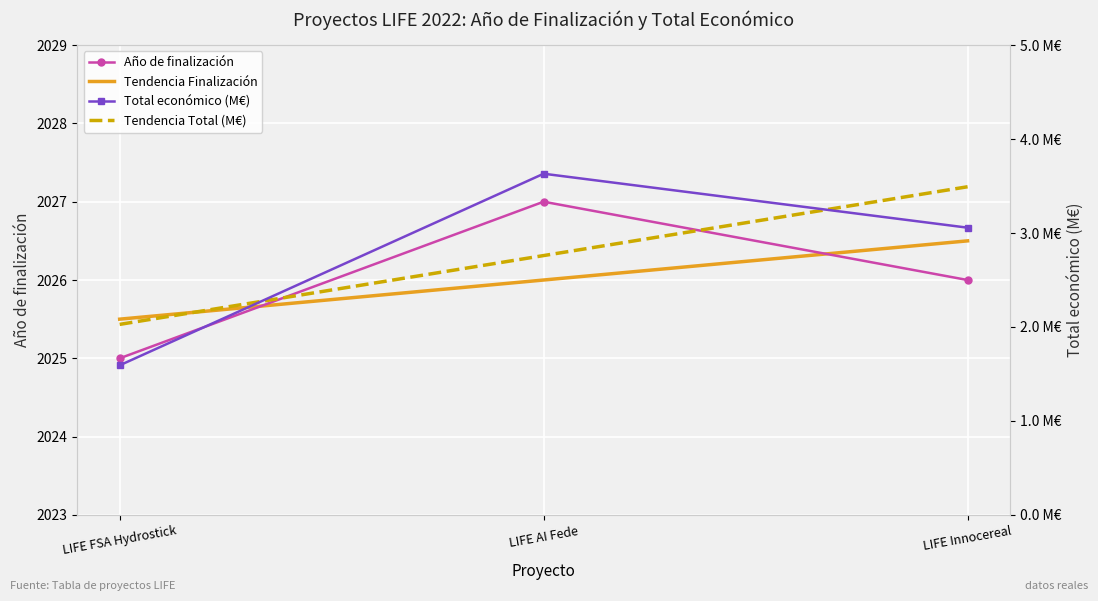

Is it true that Tendencia Finalización equals 2026.0 at LIFE AI Fede?

True